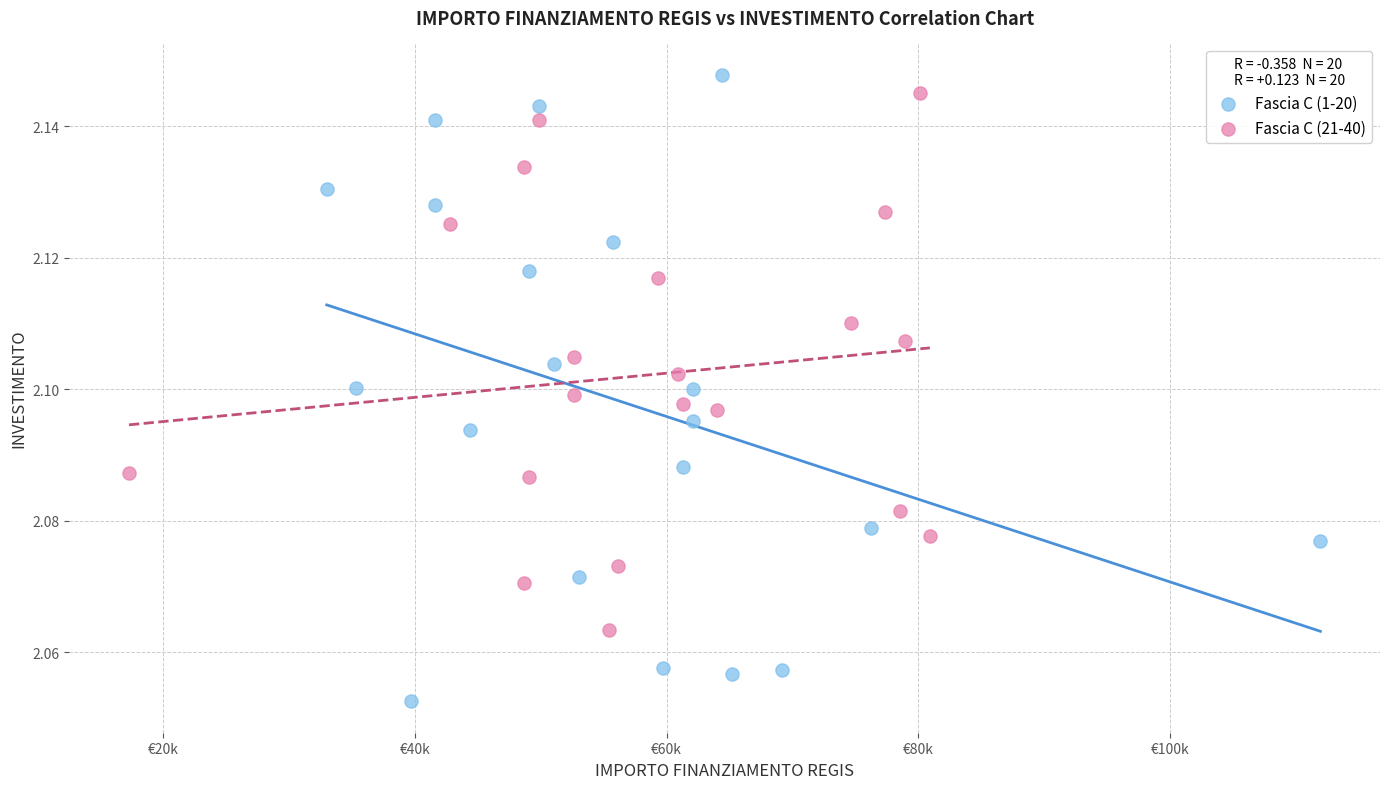

Which series has the largest Y range (max minus min)?

Fascia C (1-20)